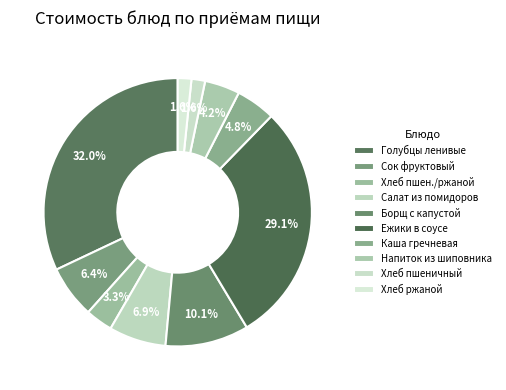

To the nearest percent, what is the average slice percentage?

10%